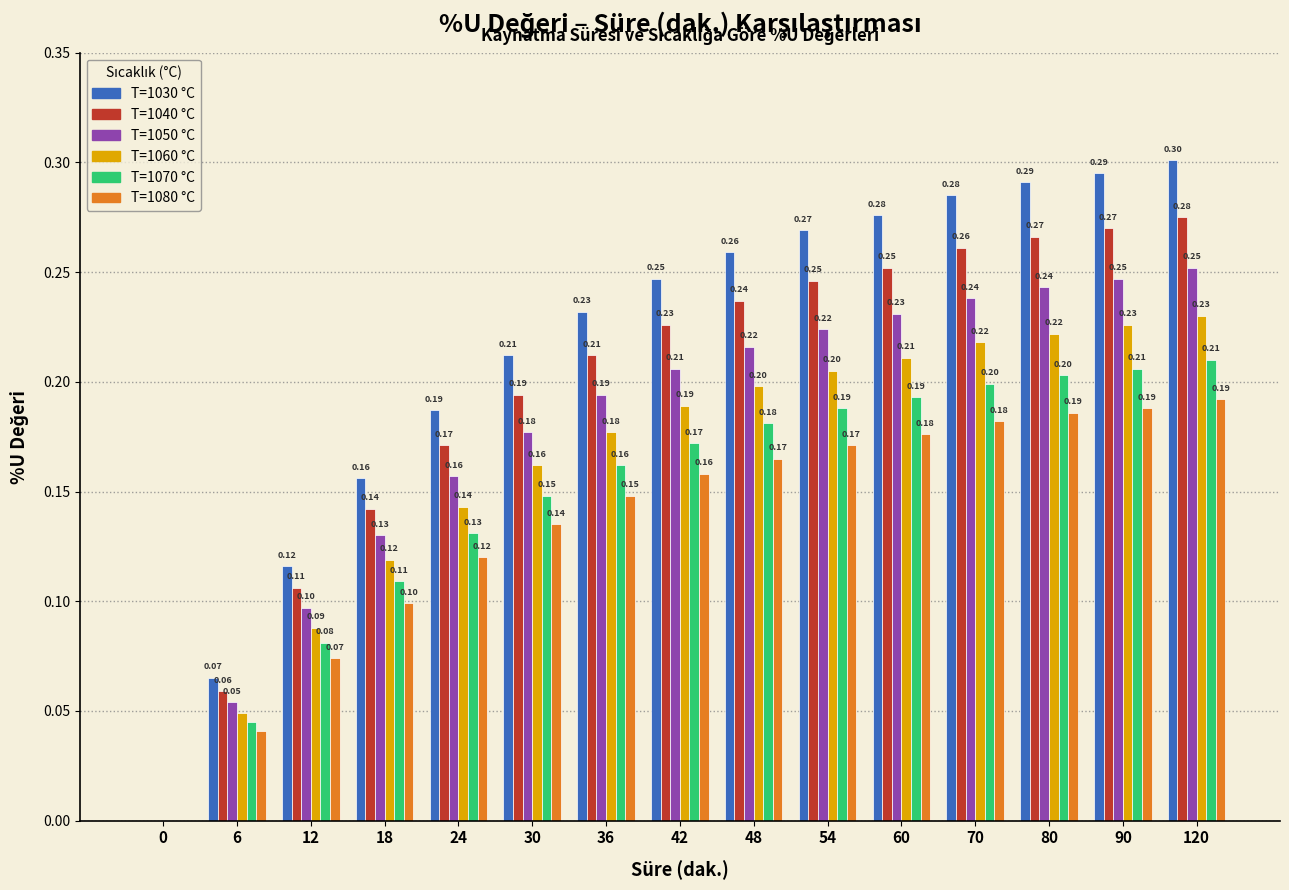

At which category is the sum across all series the highest?

120